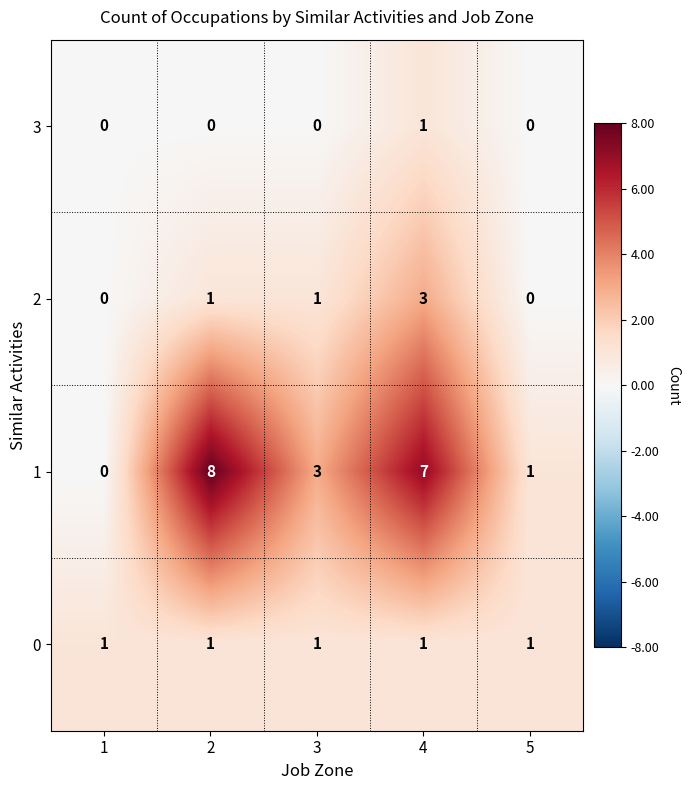

Is it true that 2 equals 4 at 4?

False